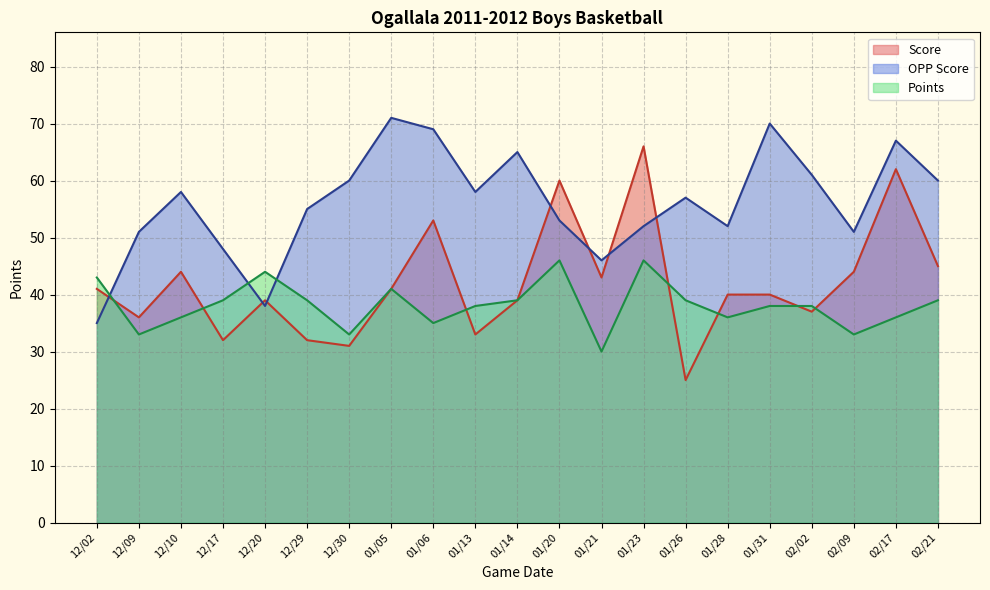

Which series has the largest range (max minus min)?

Score